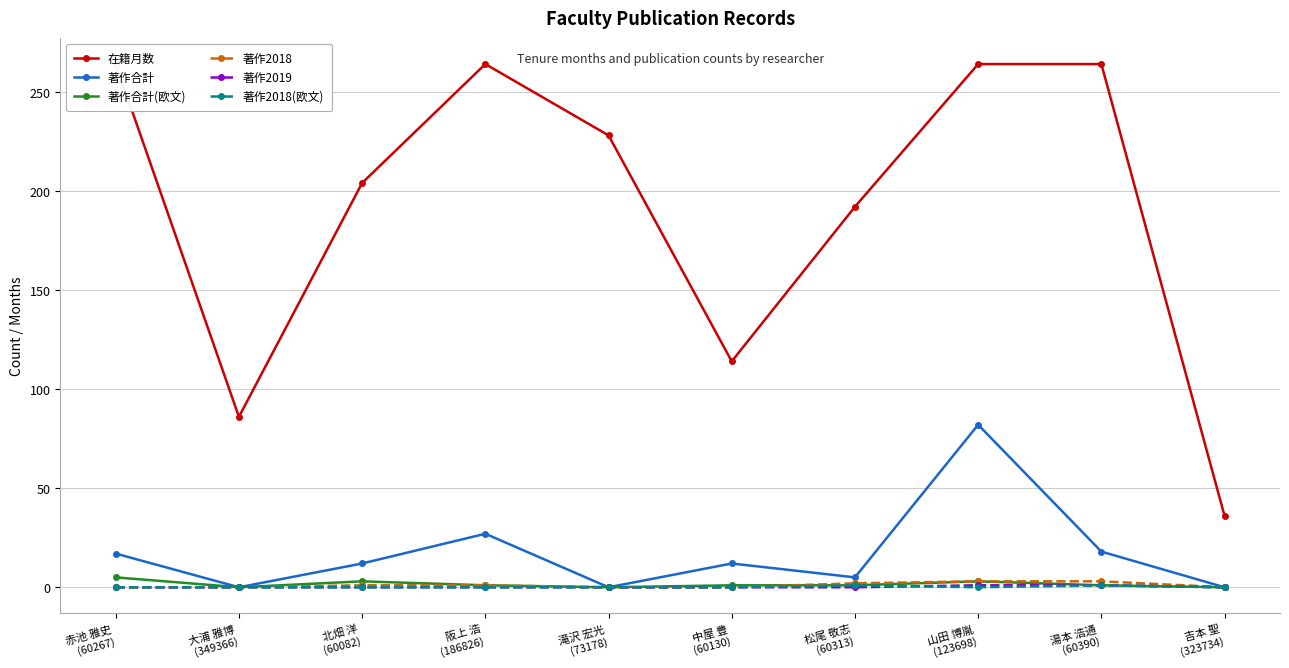

What is the label of the 6th point from the right?

滝沢 宏光
(73178)